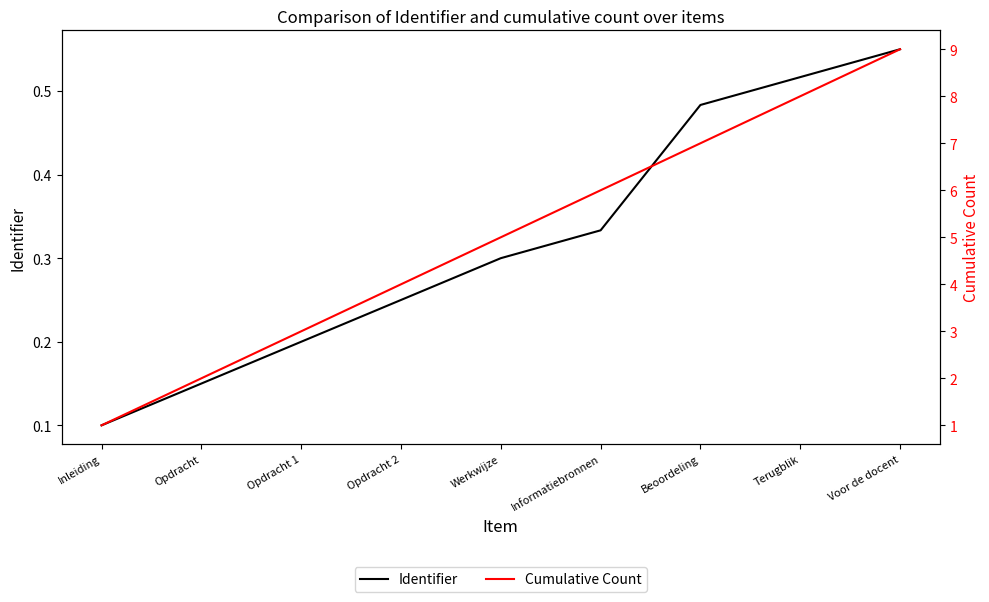

Which category has the lowest value in the Cumulative Count series?

Inleiding